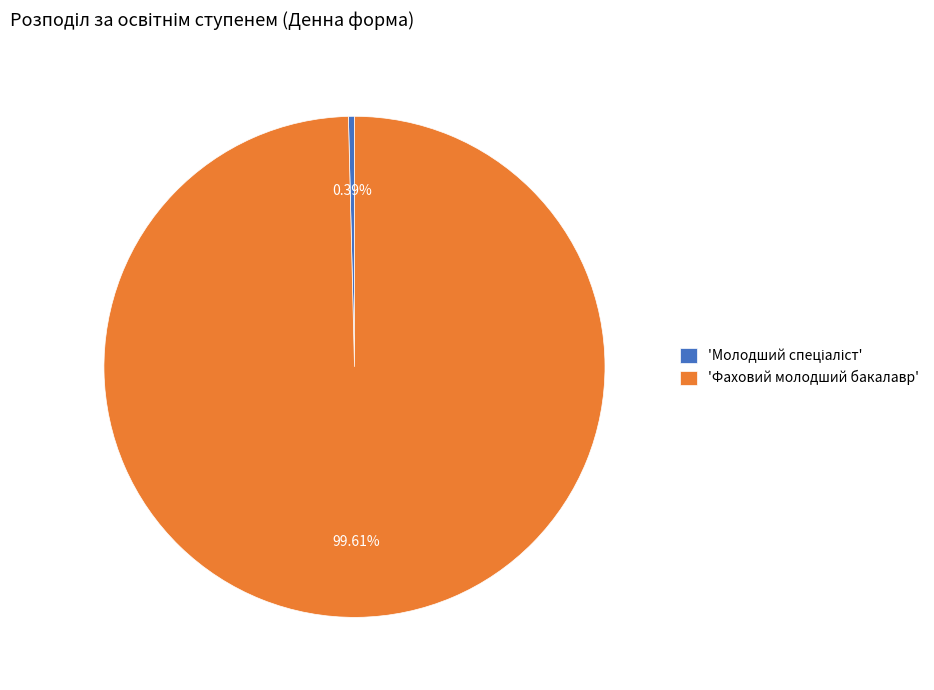

What is the majority slice?

'Фаховий молодший бакалавр'